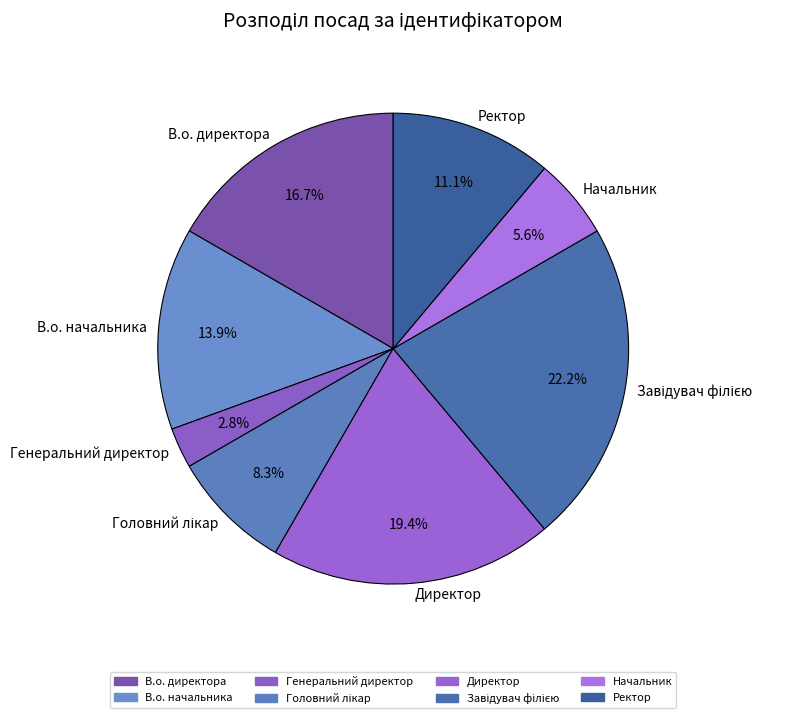

What is the ratio of the value at В.о. директора to the value at Ректор?

1.5